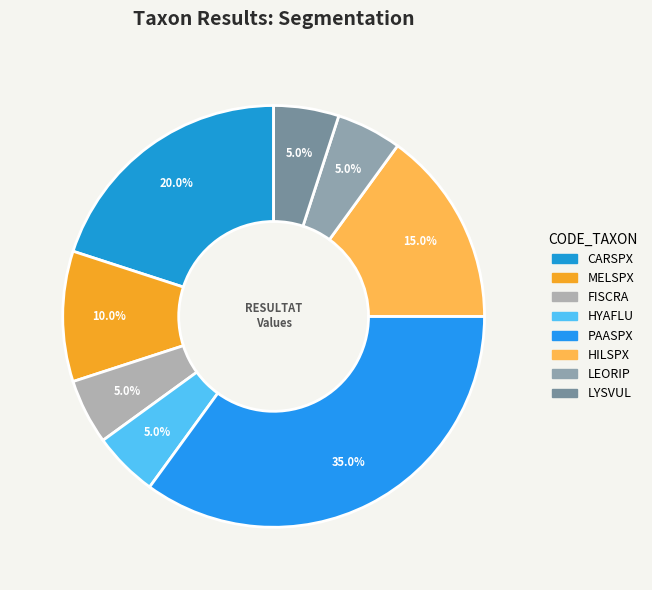

What is the smallest slice in the pie chart?

FISCRA